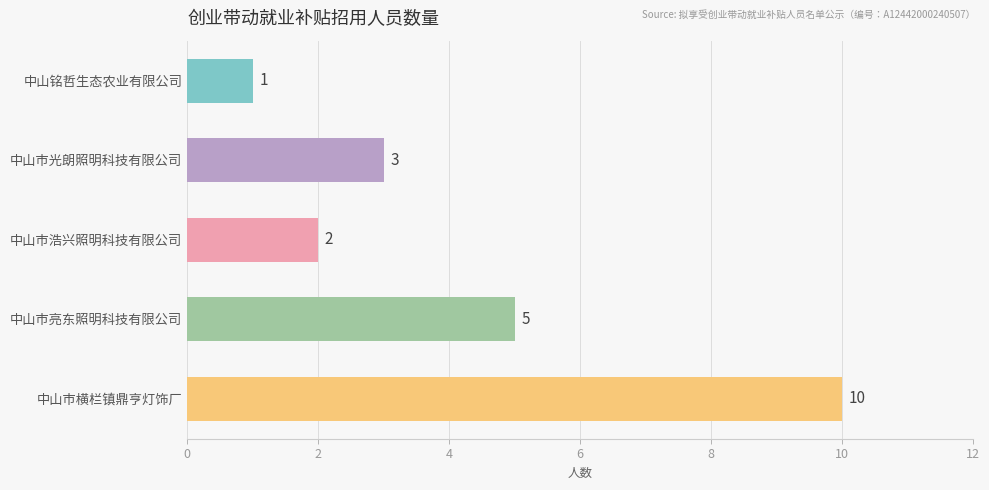

Count the values in the range 2 to 5.

3